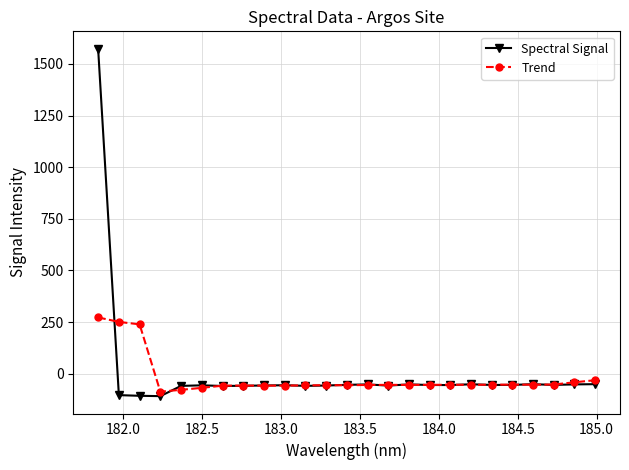

Which series has the widest spread of values?

Spectral Signal